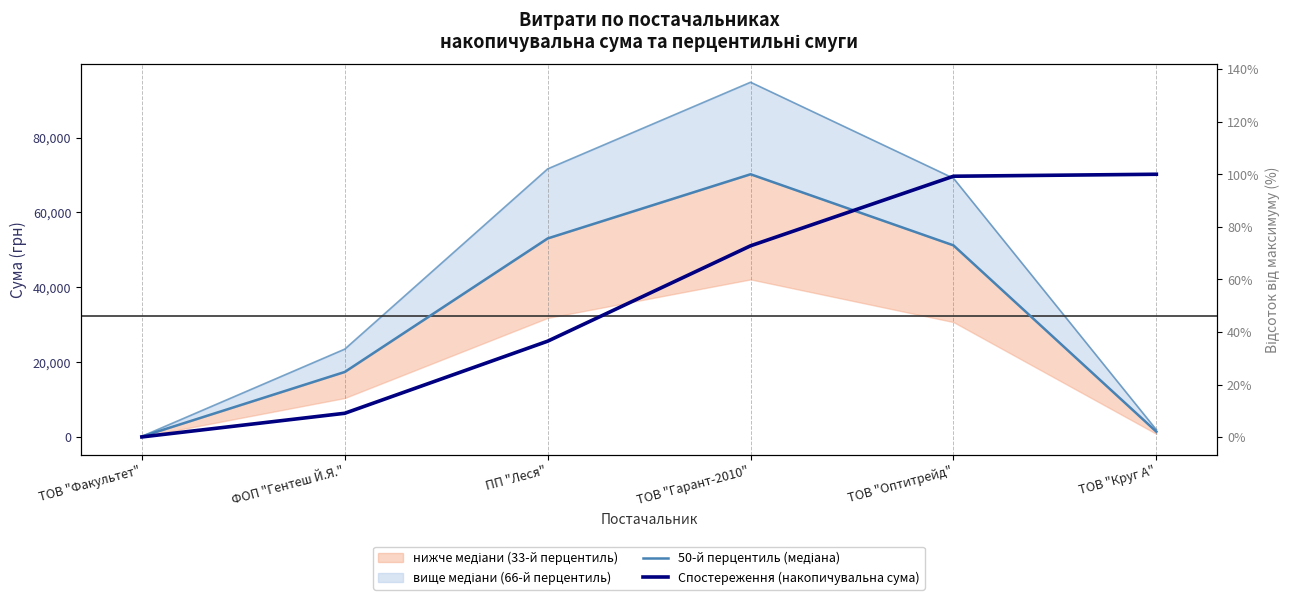

Which has a higher value, ПП "Леся" or ТОВ "Круг А"?

ПП "Леся"